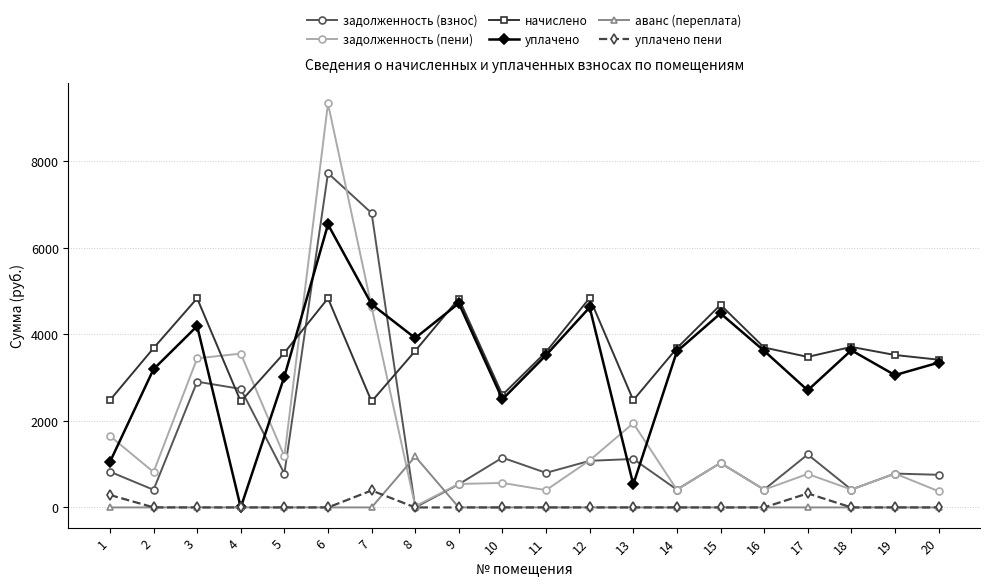

What is the total value across all series at 20?

7886.2